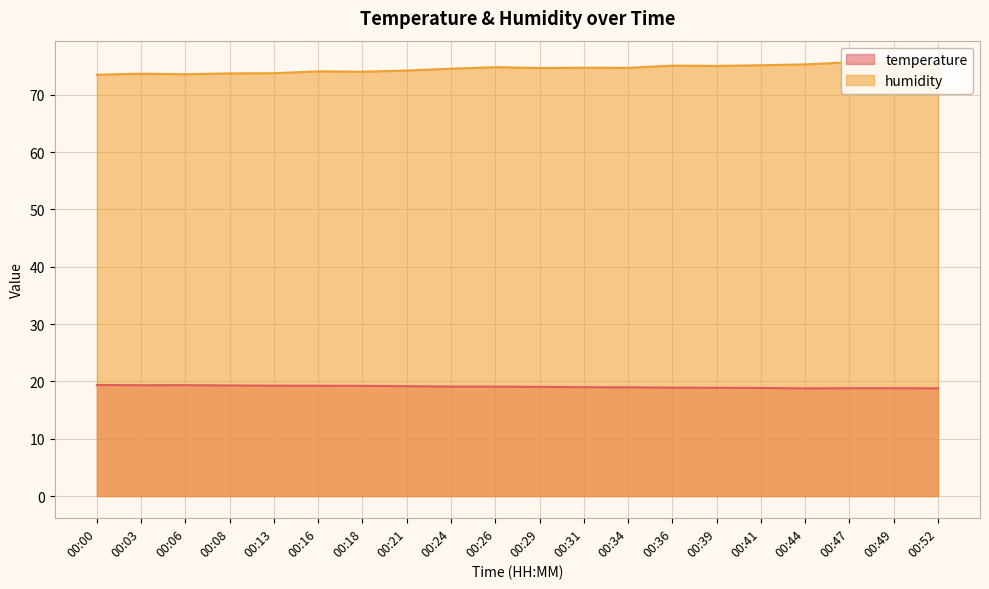

Reading right to left, list all the values displayed in this chart.

temperature: 00:52=18.8	00:49=18.8	00:47=18.8	00:44=18.8	00:41=18.9	00:39=18.9	00:36=18.9	00:34=19.0	00:31=19.0	00:29=19.1	00:26=19.1	00:24=19.1	00:21=19.2	00:18=19.2	00:16=19.2	00:13=19.3	00:08=19.3	00:06=19.4	00:03=19.3	00:00=19.4
humidity: 00:52=75.2	00:49=75.4	00:47=75.7	00:44=75.3	00:41=75.2	00:39=75.0	00:36=75.1	00:34=74.7	00:31=74.7	00:29=74.7	00:26=74.8	00:24=74.5	00:21=74.2	00:18=74.0	00:16=74.1	00:13=73.8	00:08=73.7	00:06=73.6	00:03=73.7	00:00=73.5